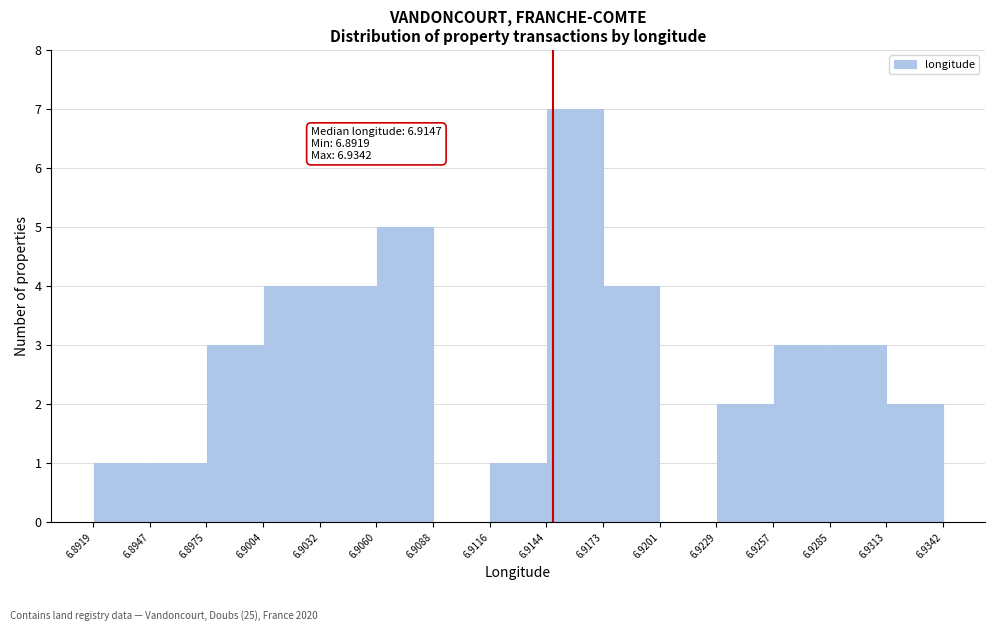

Which range on the x-axis has the tallest bar?

6.9144 to 6.9173